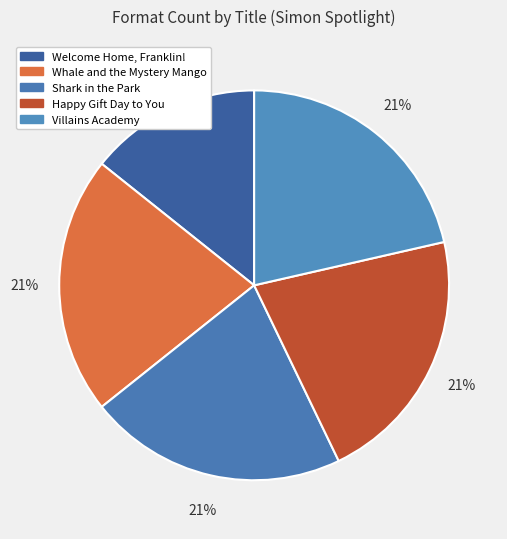

What percentage is the Happy Gift Day to You slice, to the nearest percent?

21%